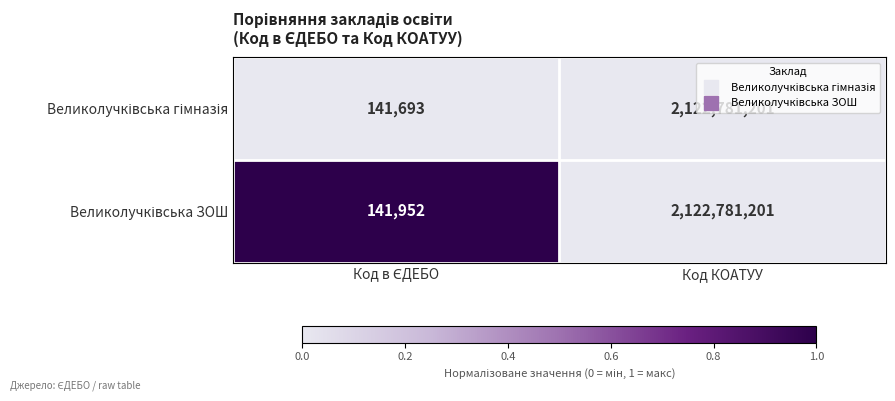

What is the minimum value shown in the chart?

141693